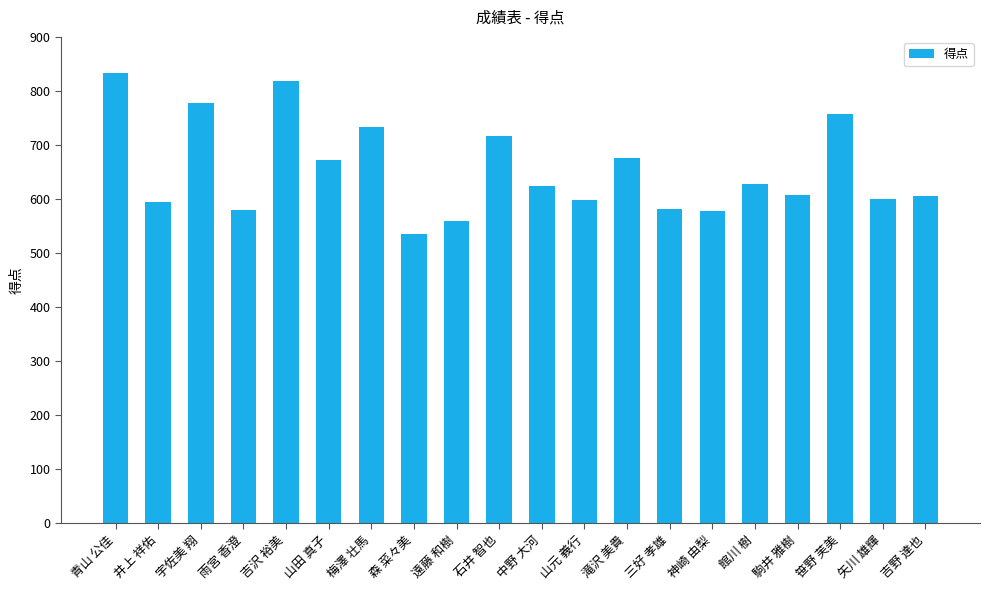

What is the difference between the values at 井上 祥佑 and 矢川 雄輝?

5